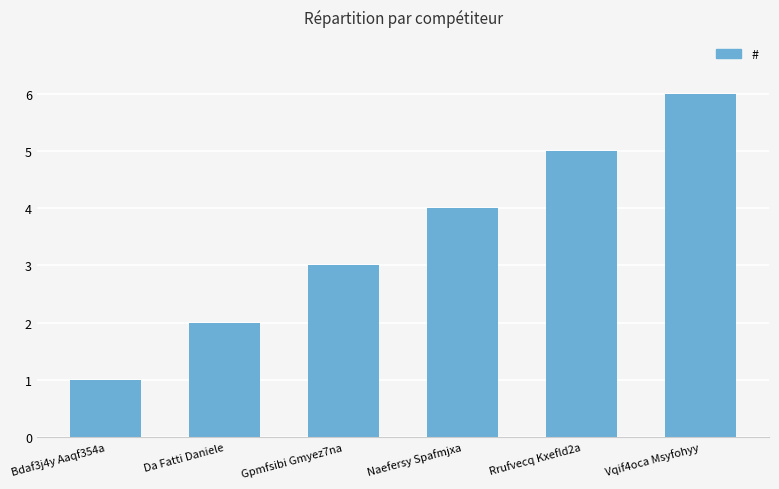

What is the value of the 1st bar from the left?

1